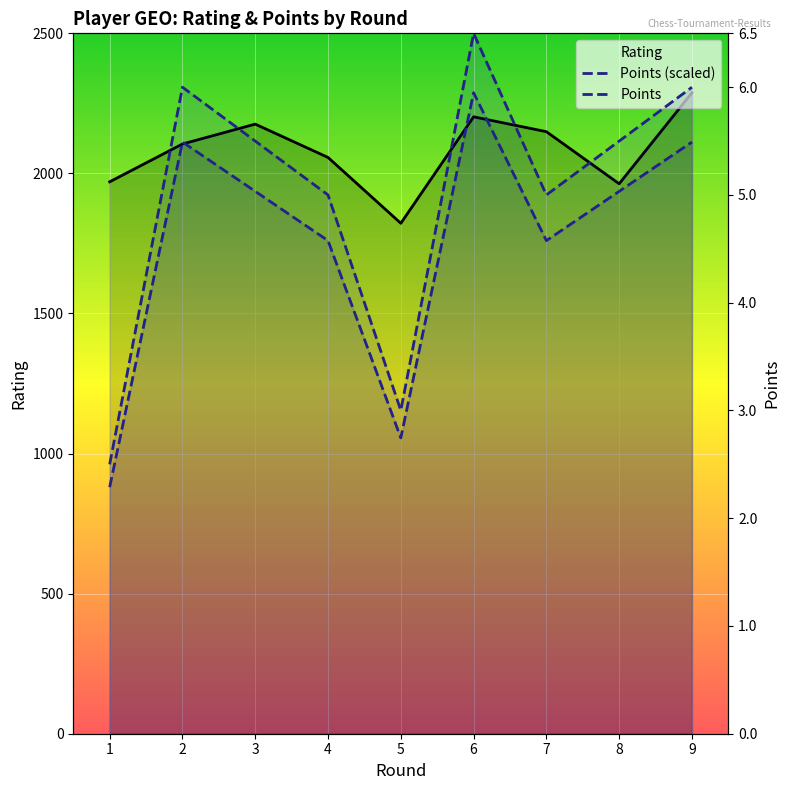

What are all the series names shown in the legend?

Rating, Points (scaled), Points